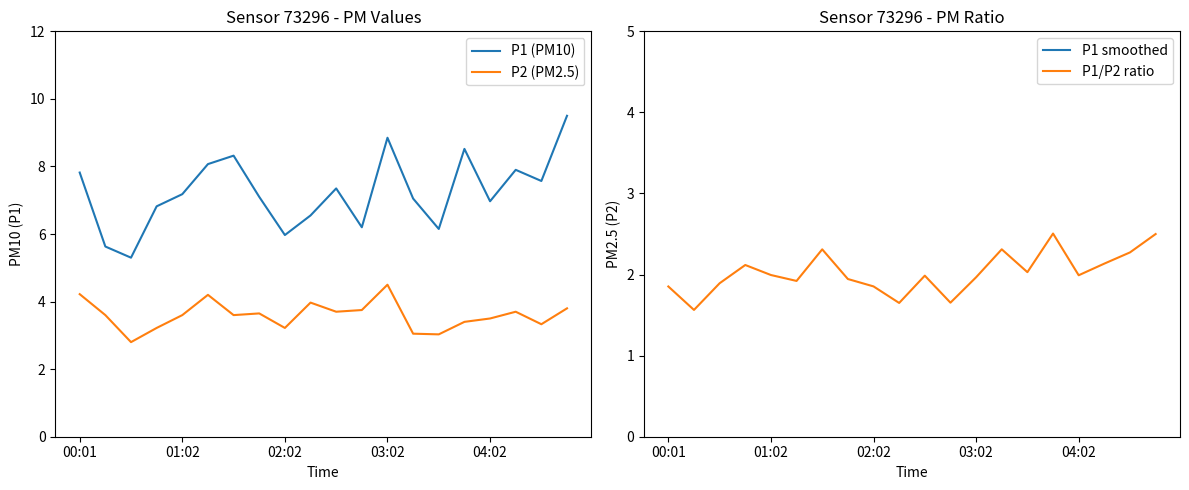

Which category has the highest value in the P1 (PM10) series?

19